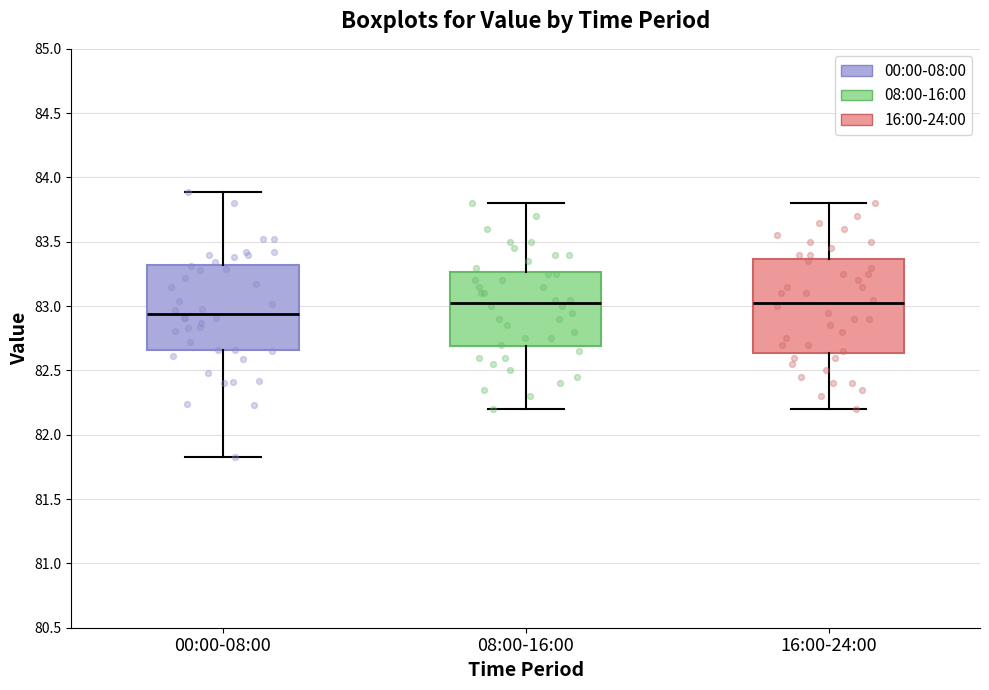

Which box is the tallest, from its lower edge to its upper edge?

16:00-24:00